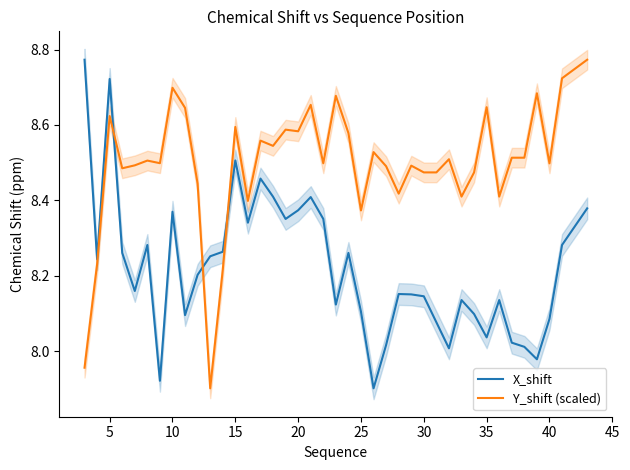

After their last crossing, which series has the higher values: Y_shift (scaled) or X_shift?

Y_shift (scaled)